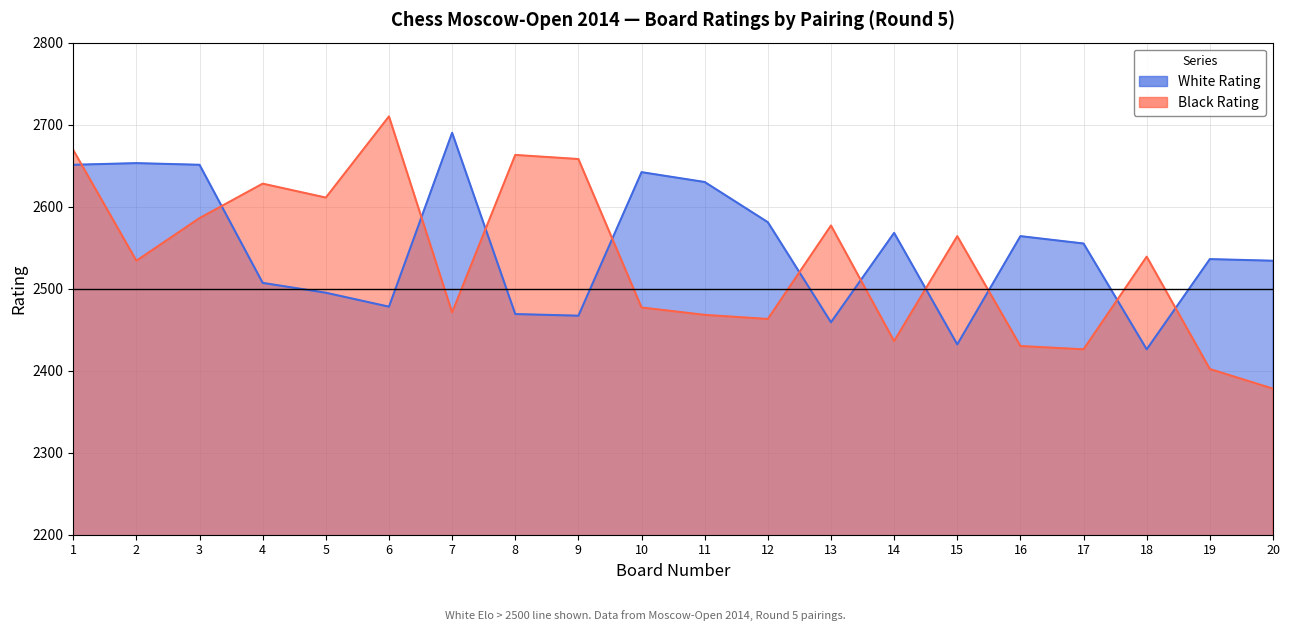

What is the difference between the maximum and second lowest values in the Black Rating series?

308